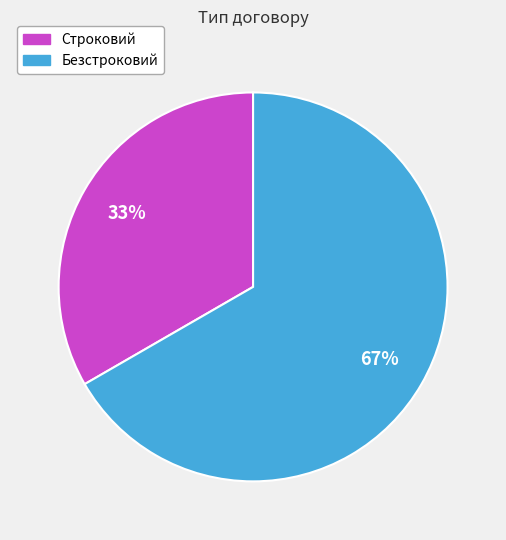

The Безстроковий slice represents 73% of the pie. True or false?

False